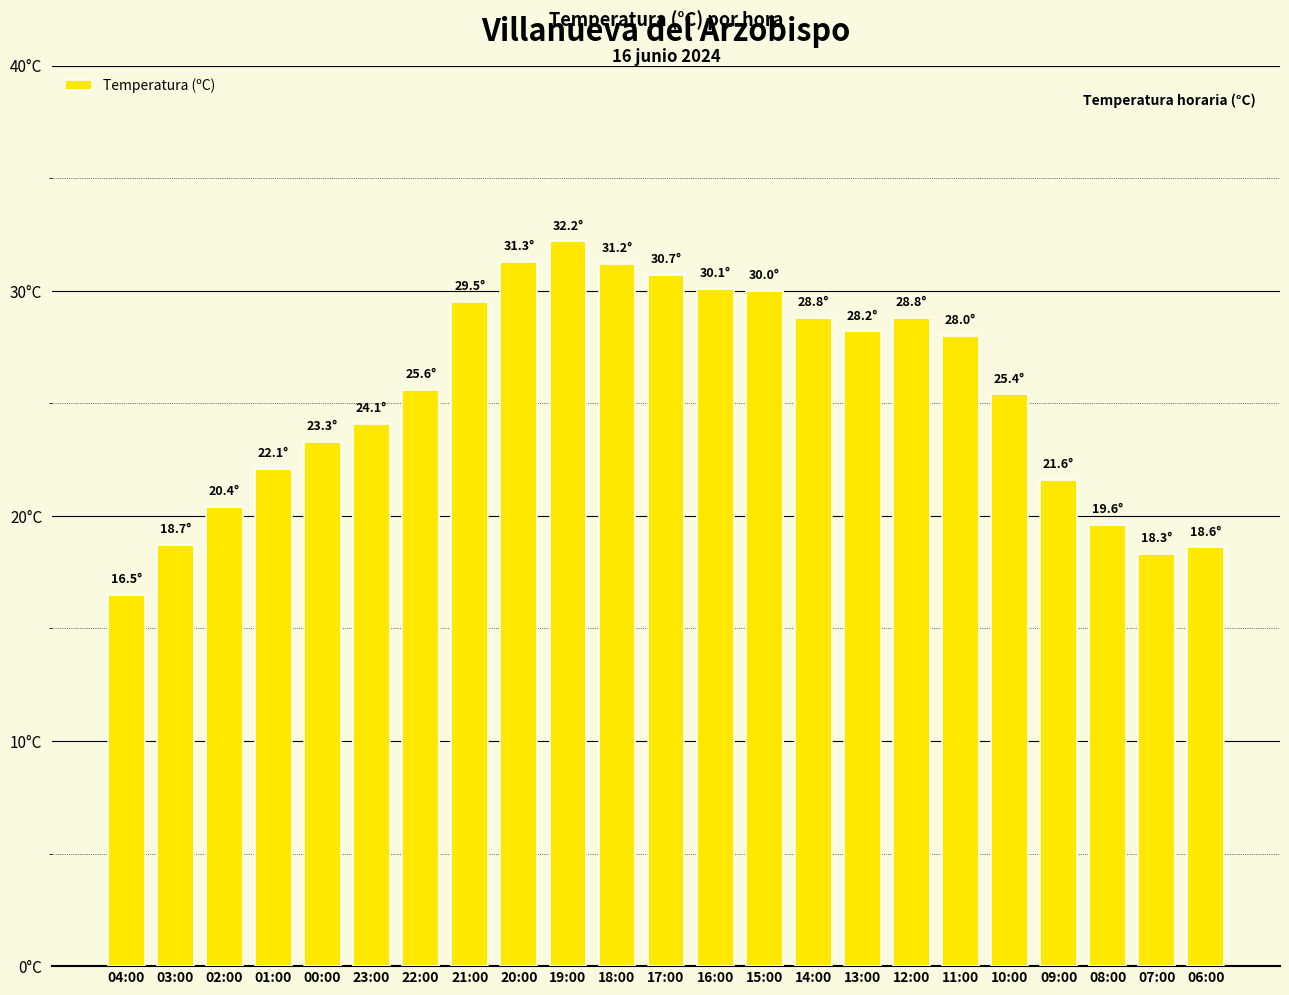

Is it true that the value at 14:00 is 16.8?

False